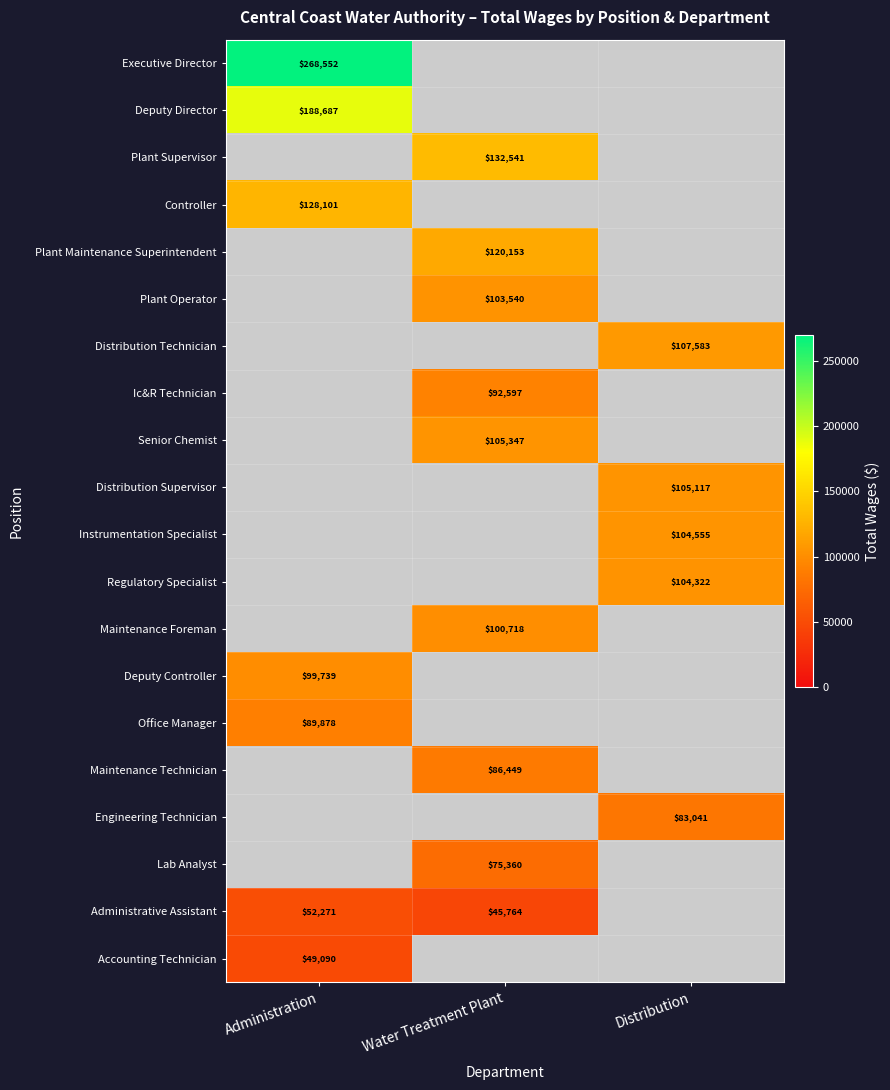

The Controller series shows 128101 at Administration. True or false?

True